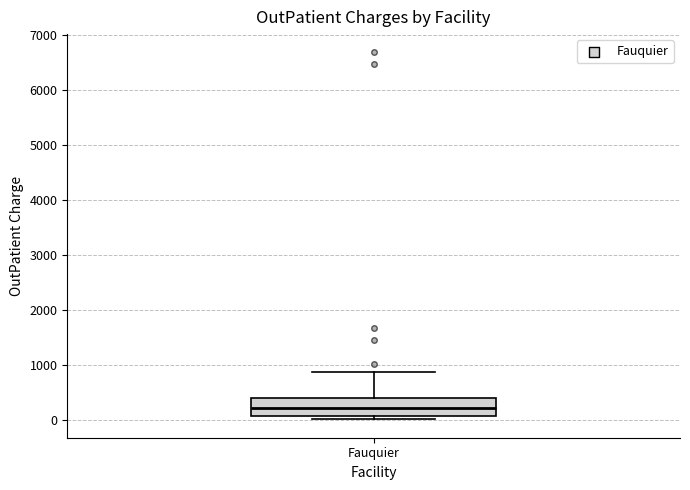

Transcribe this box plot: give where the median line is, the range the box spans, and where the two whiskers end, as read against the y-axis. The values are not printed on the chart, so give them approximately, as read against the axis.

median 200, box 100 to 400, whiskers 0 to 900